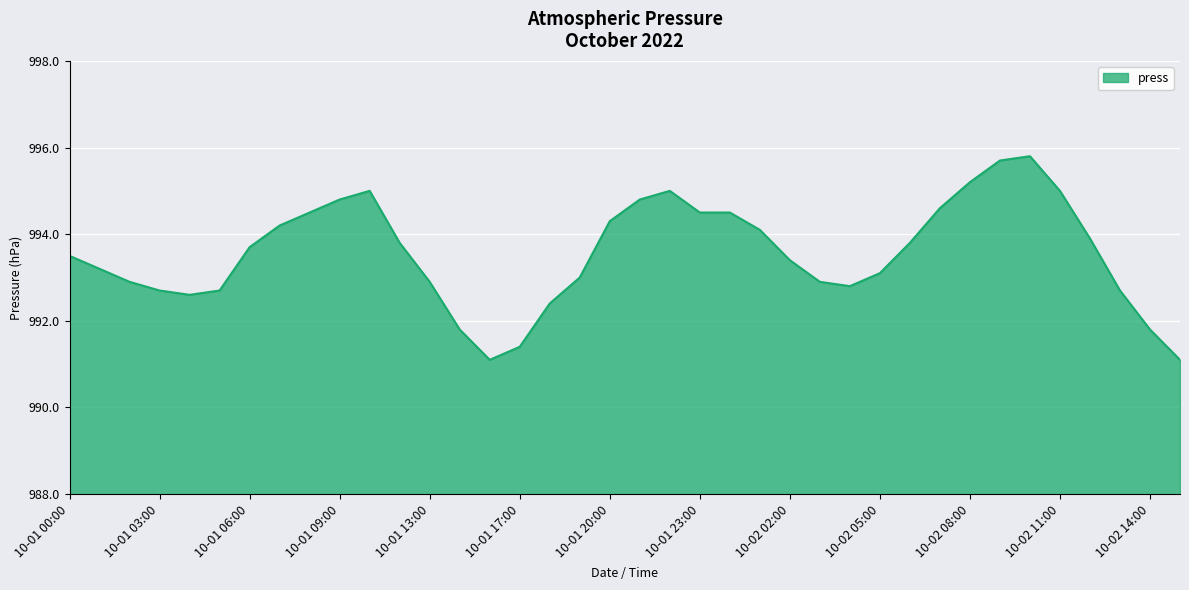

What is the difference between the maximum and minimum values?

4.7